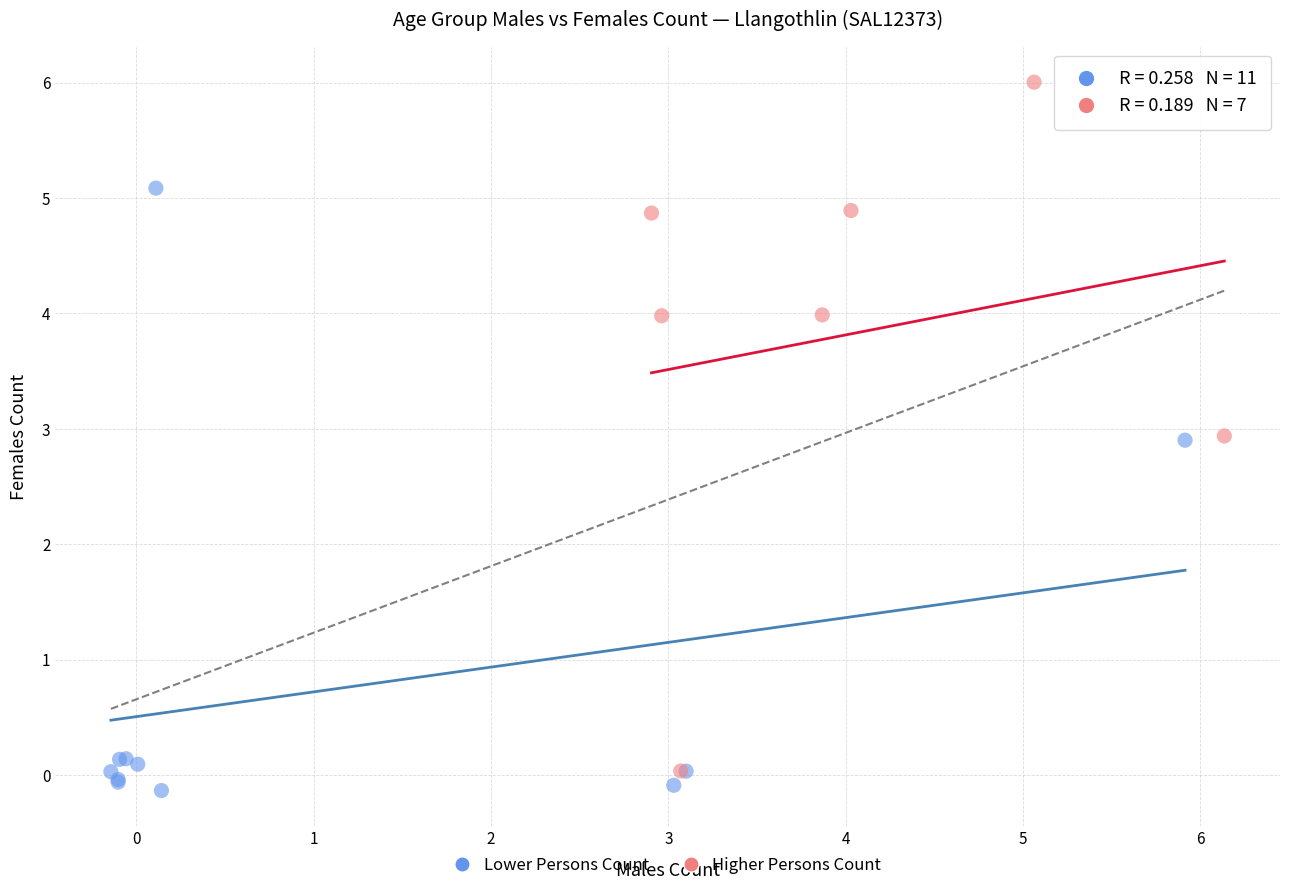

Which series reaches the maximum Y coordinate?

Higher Persons Count